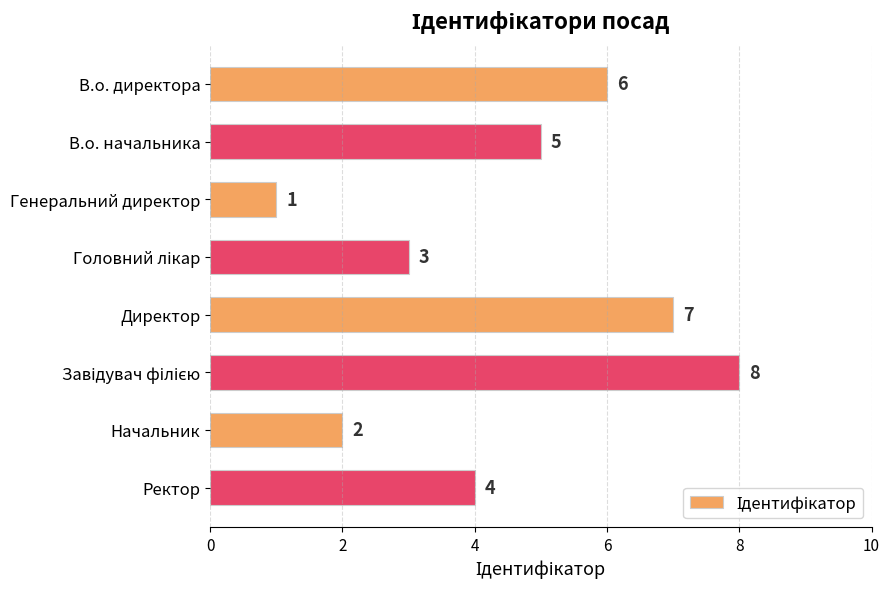

The value at Начальник is 3. True or false?

False